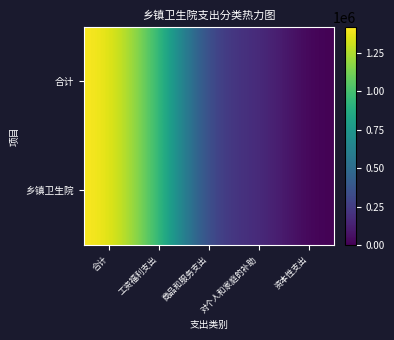

At 合计, list the series in order from largest to smallest.

合计, 乡镇卫生院